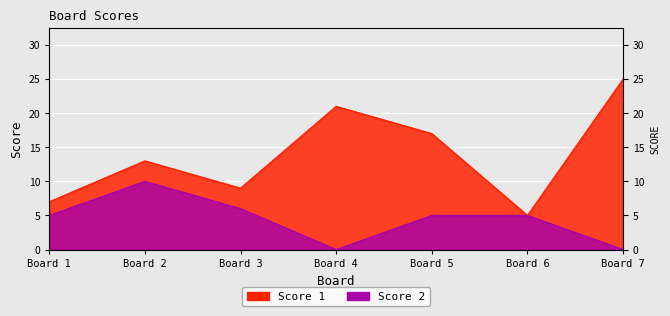

Read the Score 2 value at Board 6.

5